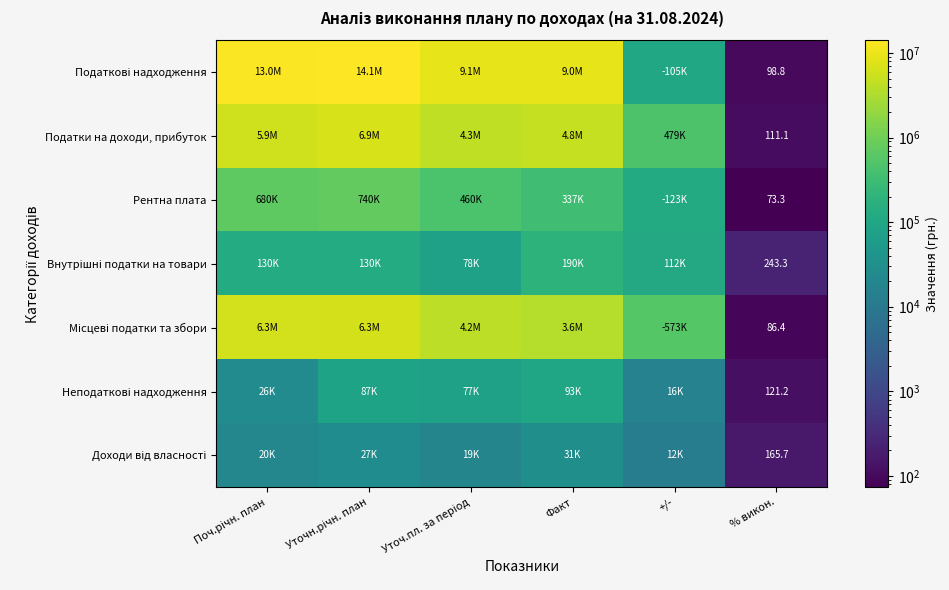

What is the total value across all series at Уточн.річн. план?

28287200.0